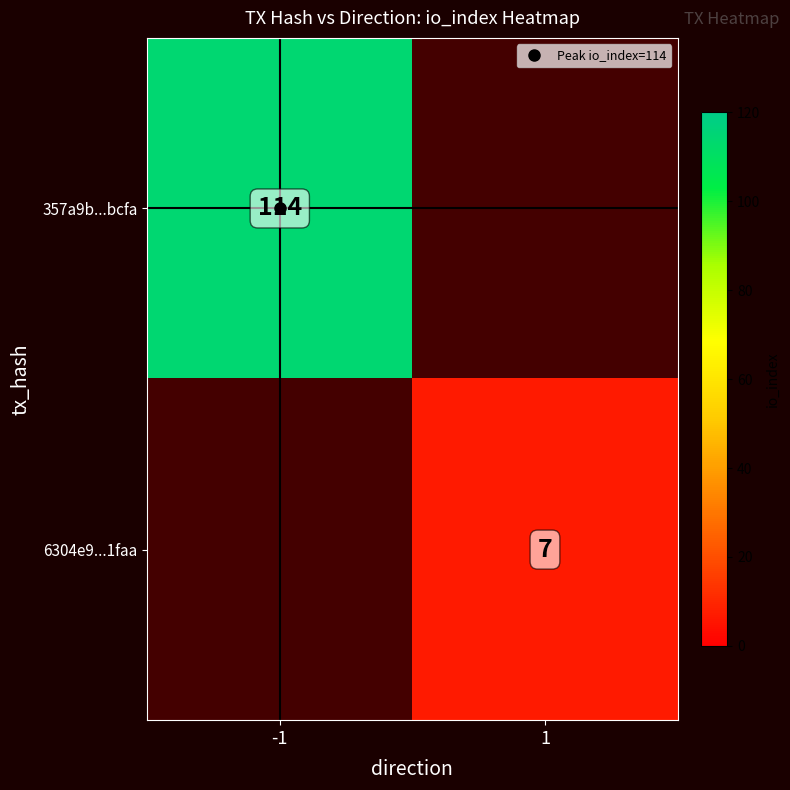

Which label corresponds to the largest value in the chart?

-1